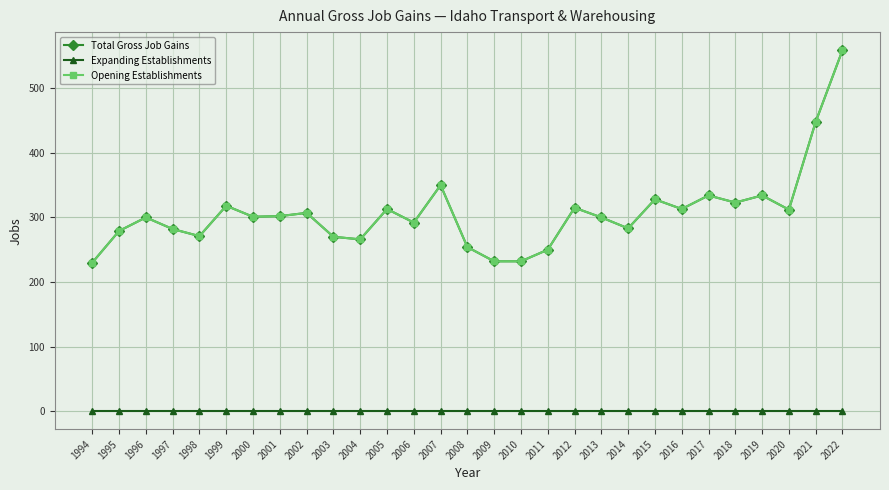

Where is the first local minimum for Total Gross Job Gains?

1998